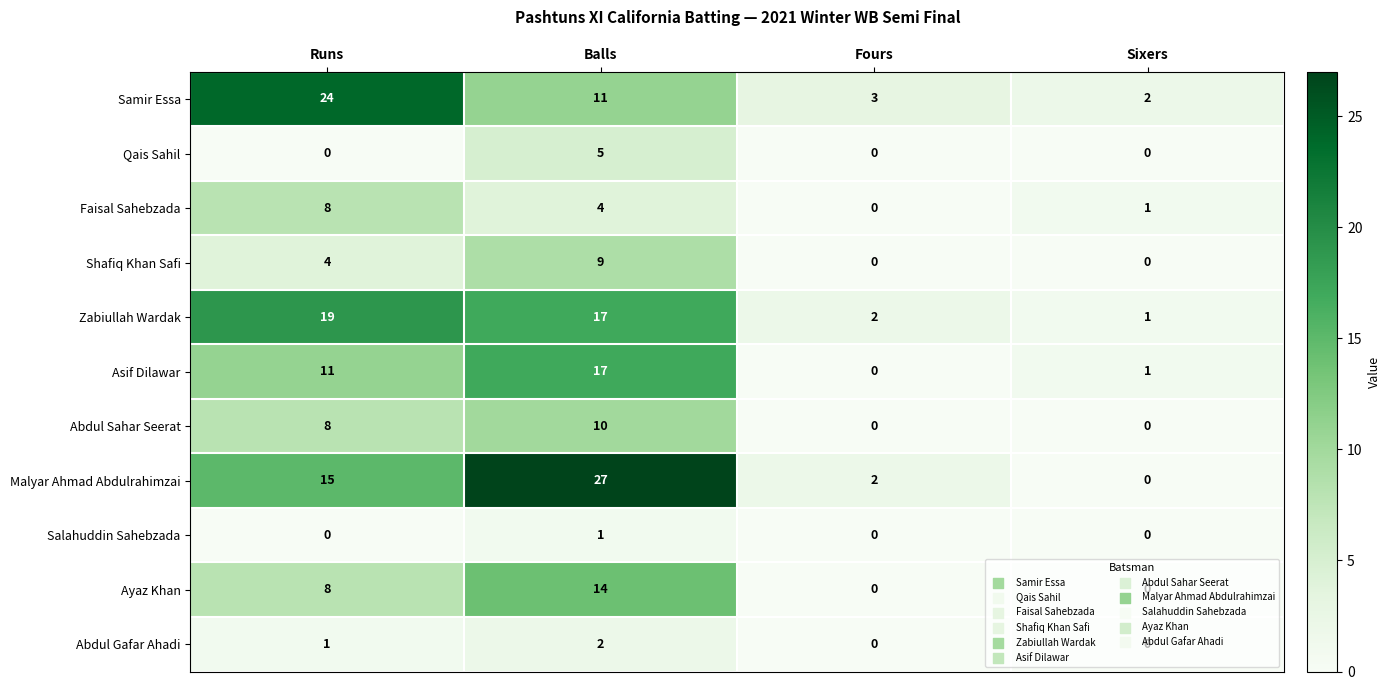

Which category has the highest value across all series?

Balls